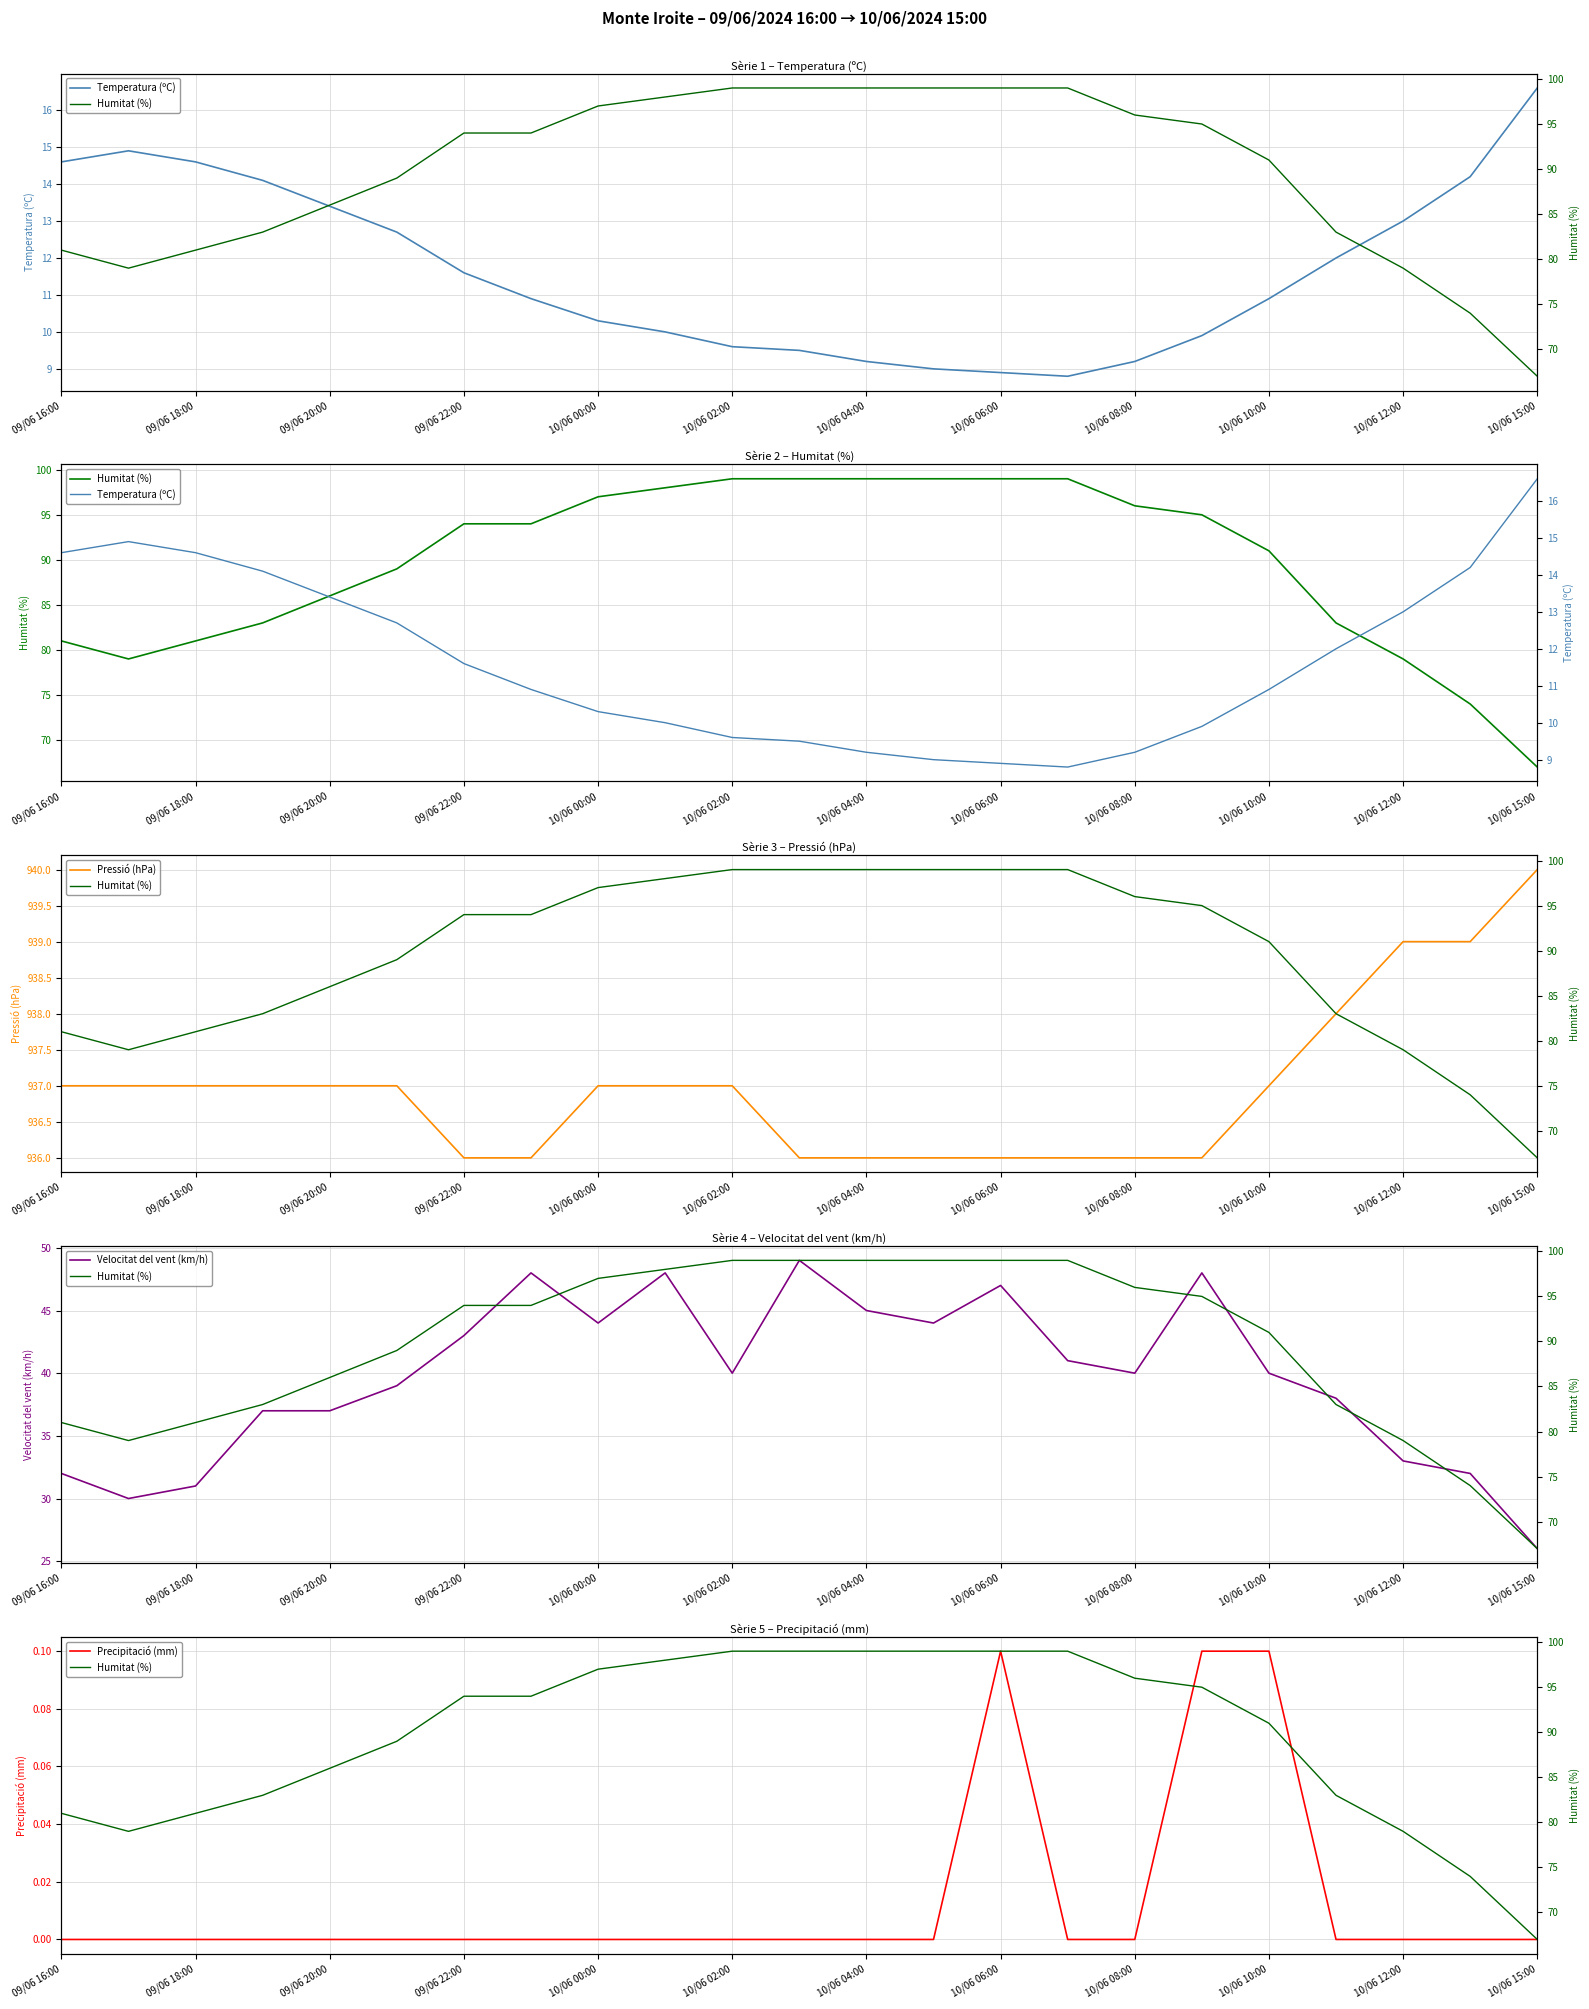

True or false: Velocitat del vent (km/h) and Pressió (hPa) intersect in this chart.

False